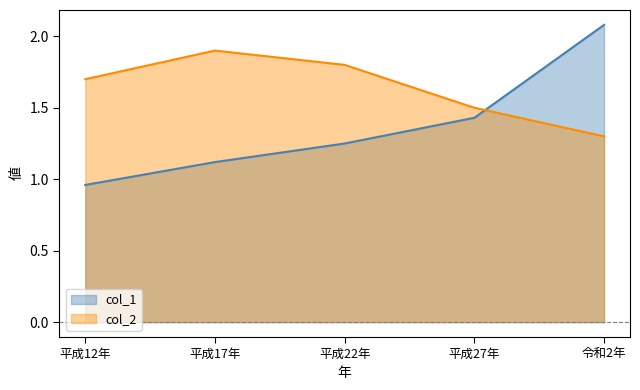

How many data points does each series have?

5